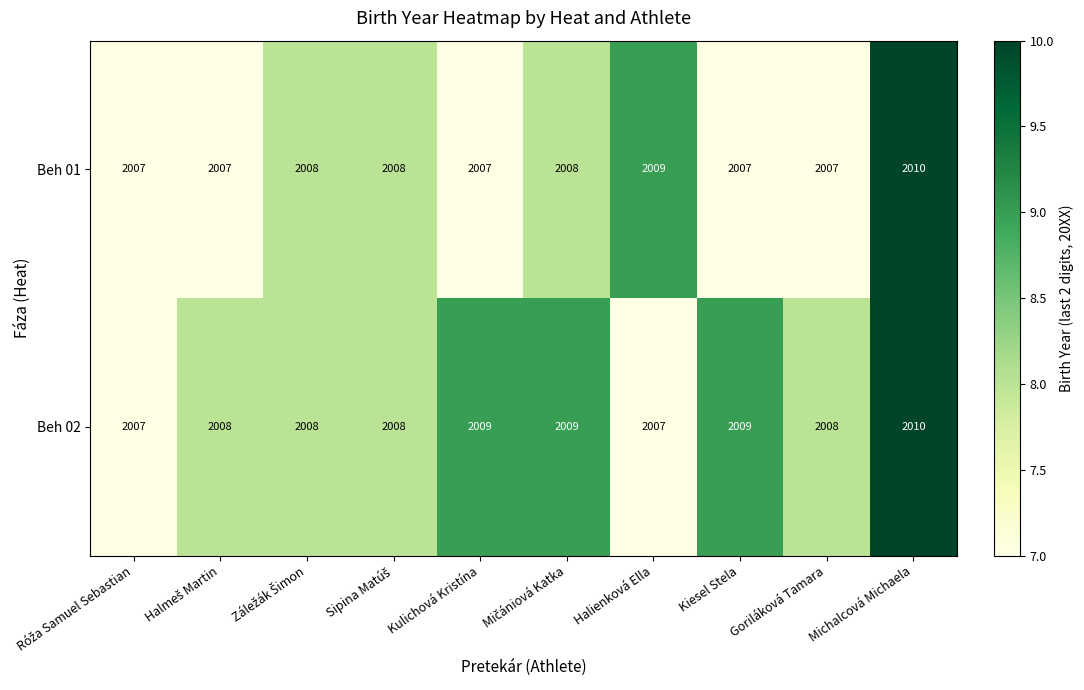

Is it true that Beh 02 equals 3332 at Goriláková Tamara?

False